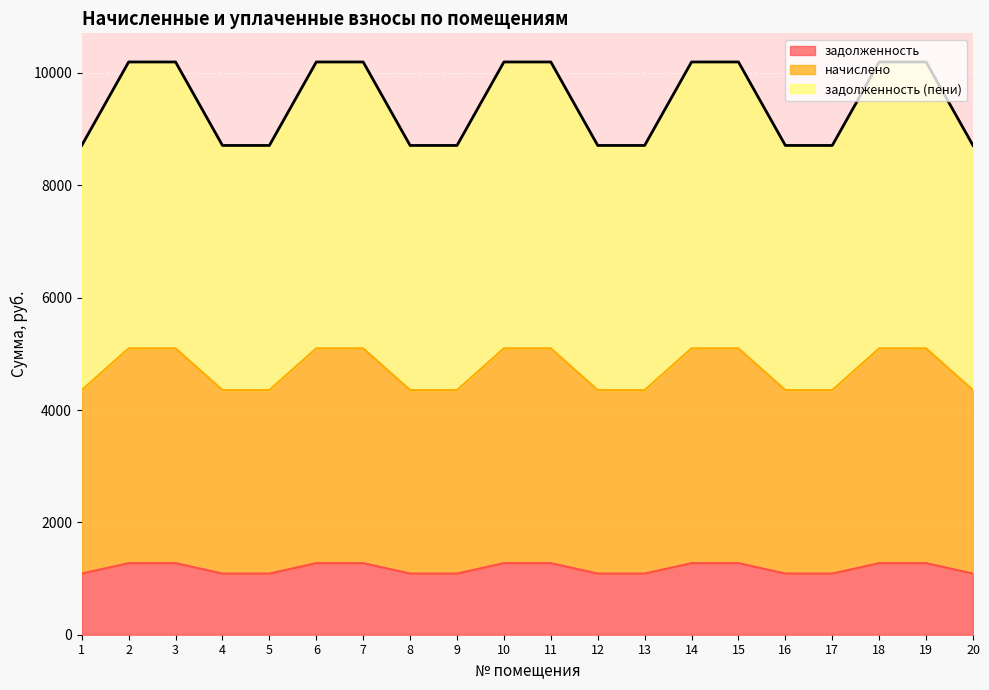

What is the maximum value shown in the chart?

10195.2